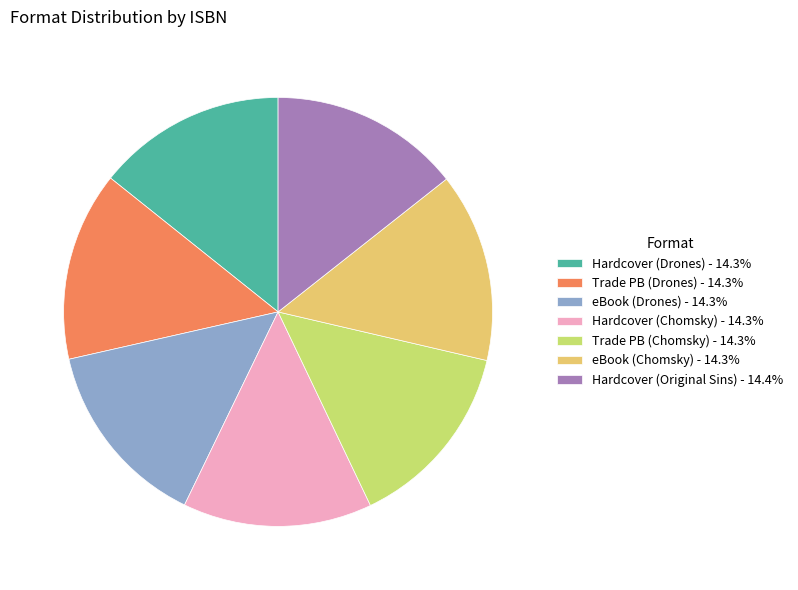

Does Hardcover (Drones) - 14.3% account for over 50% of the chart?

No